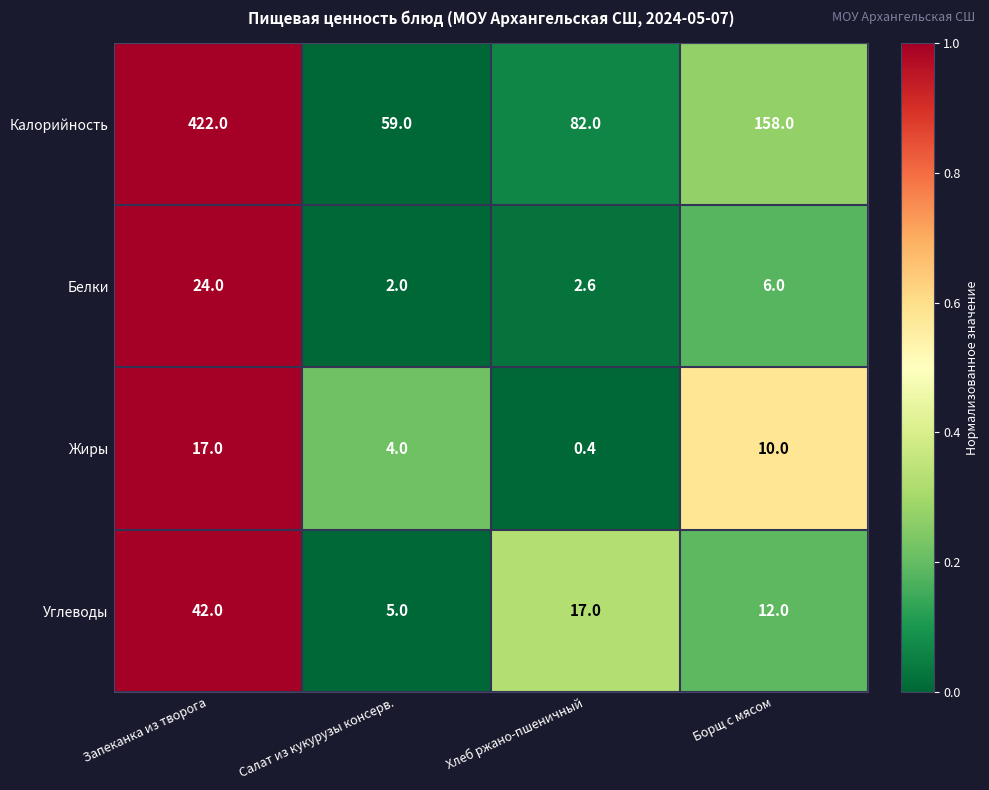

The value of Жиры at Хлеб ржано-пшеничный is 0.7. True or false?

False